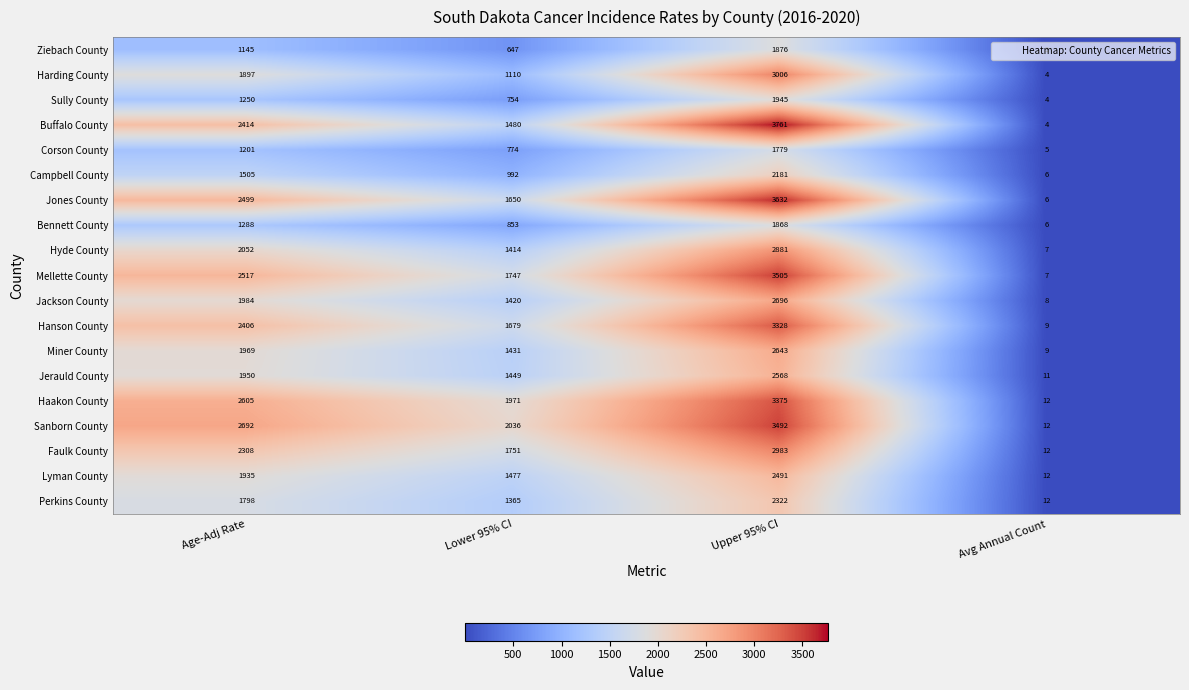

Which series has the largest total across all categories?

Sanborn County